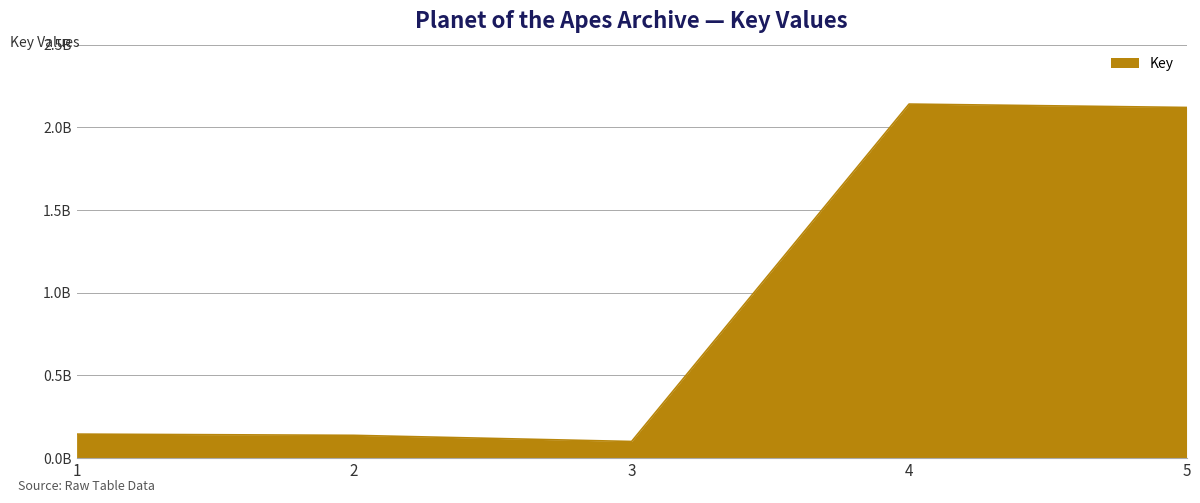

Is it true that the value at 3 is 135599606?

False